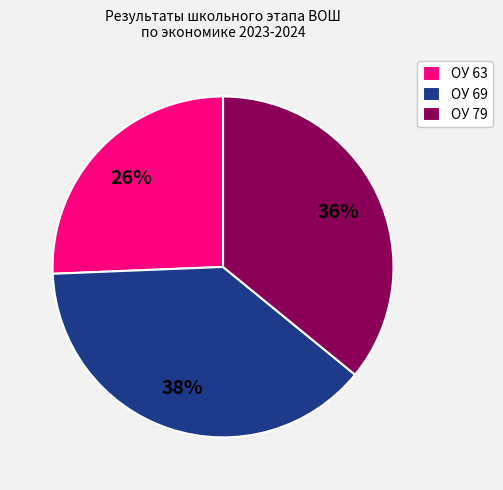

Is the sum of ОУ 79 and ОУ 69 greater than half?

Yes